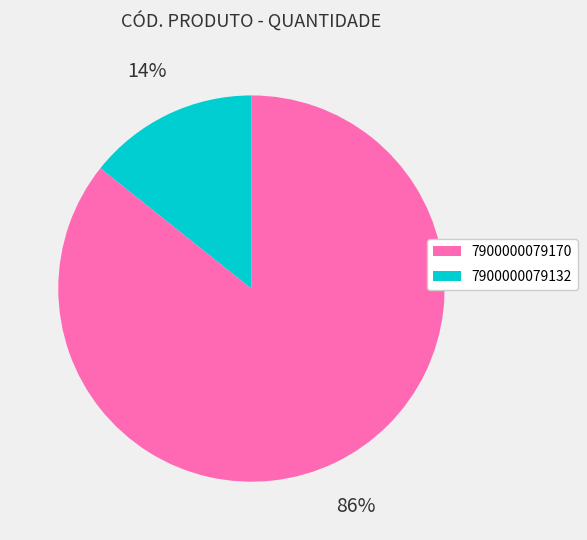

Is it true that 7900000079170 is 86% of the pie?

True